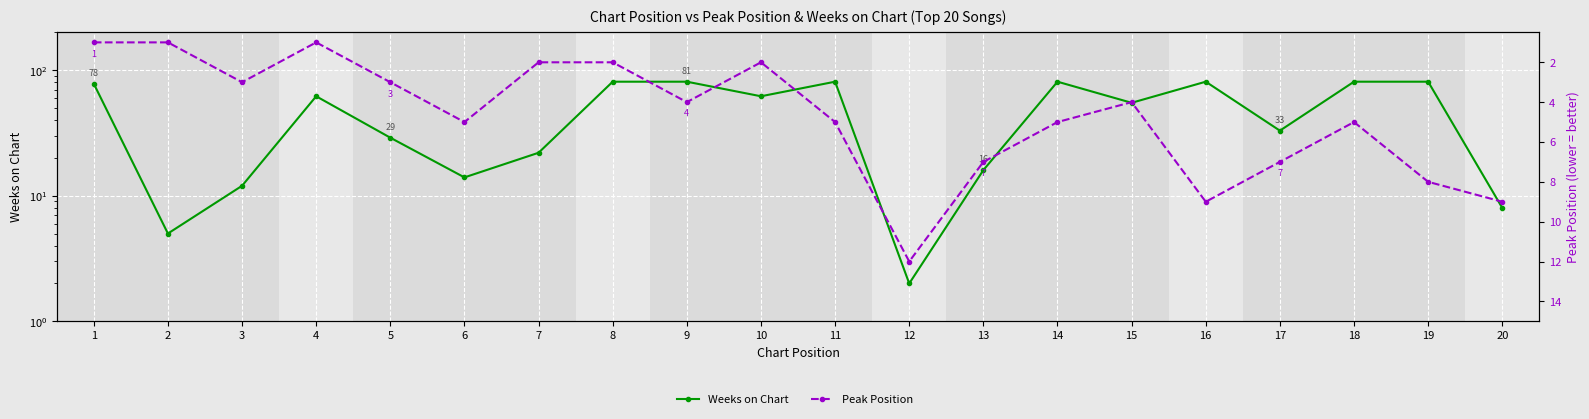

Reading left to right, list all the values displayed in this chart.

Weeks on Chart: 1=78	2=5	3=12	4=62	5=29	6=14	7=22	8=81	9=81	10=62	11=81	12=2	13=16	14=81	15=55	16=81	17=33	18=81	19=81	20=8
Peak Position: 1=1	2=1	3=3	4=1	5=3	6=5	7=2	8=2	9=4	10=2	11=5	12=12	13=7	14=5	15=4	16=9	17=7	18=5	19=8	20=9